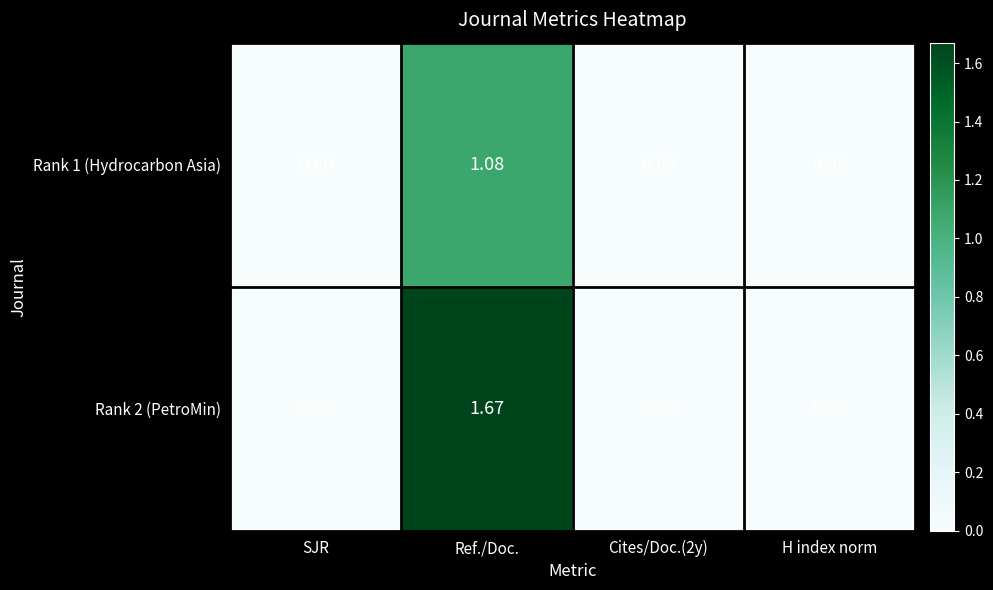

List the series in order of their overall mean, highest first.

Rank 2 (PetroMin), Rank 1 (Hydrocarbon Asia)